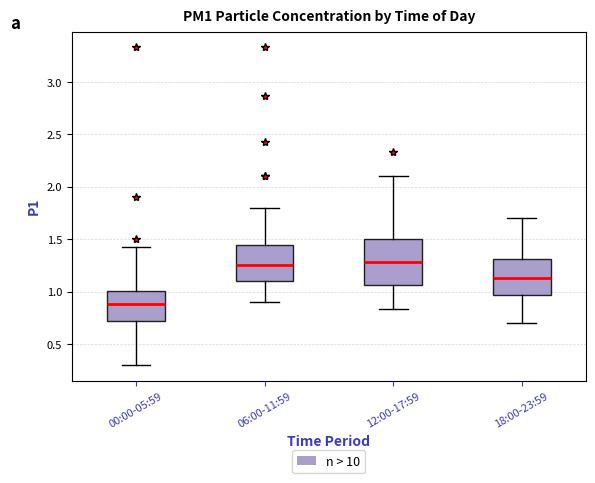

Reading left to right, transcribe this box plot: for each box, give where its median line is, the range the box spans, and where its two whiskers end, as read against the y-axis. The values are not printed on the chart, so give them approximately, as read against the axis.

00:00-05:59: median 0.90, box 0.70 to 1.00, whiskers 0.30 to 1.45
06:00-11:59: median 1.25, box 1.10 to 1.45, whiskers 0.90 to 1.80
12:00-17:59: median 1.30, box 1.05 to 1.50, whiskers 0.85 to 2.10
18:00-23:59: median 1.15, box 0.95 to 1.30, whiskers 0.70 to 1.70